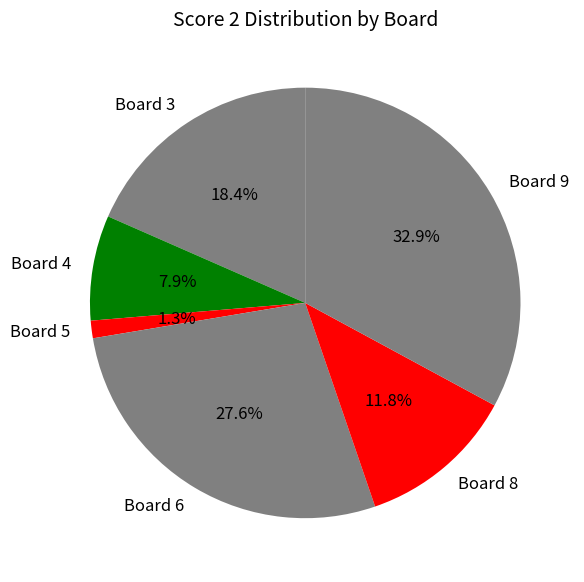

Is there a majority slice in this chart?

No